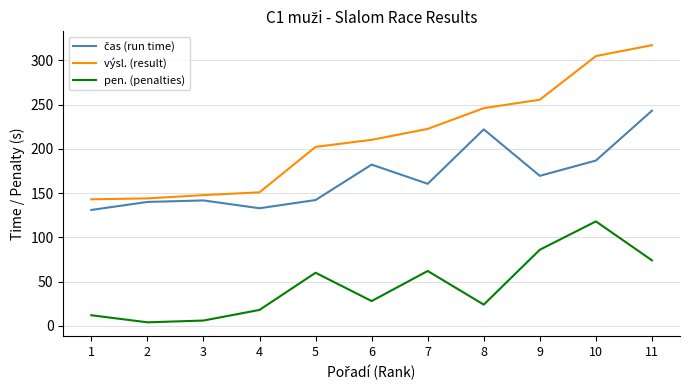

What is the greatest value displayed?

317.0